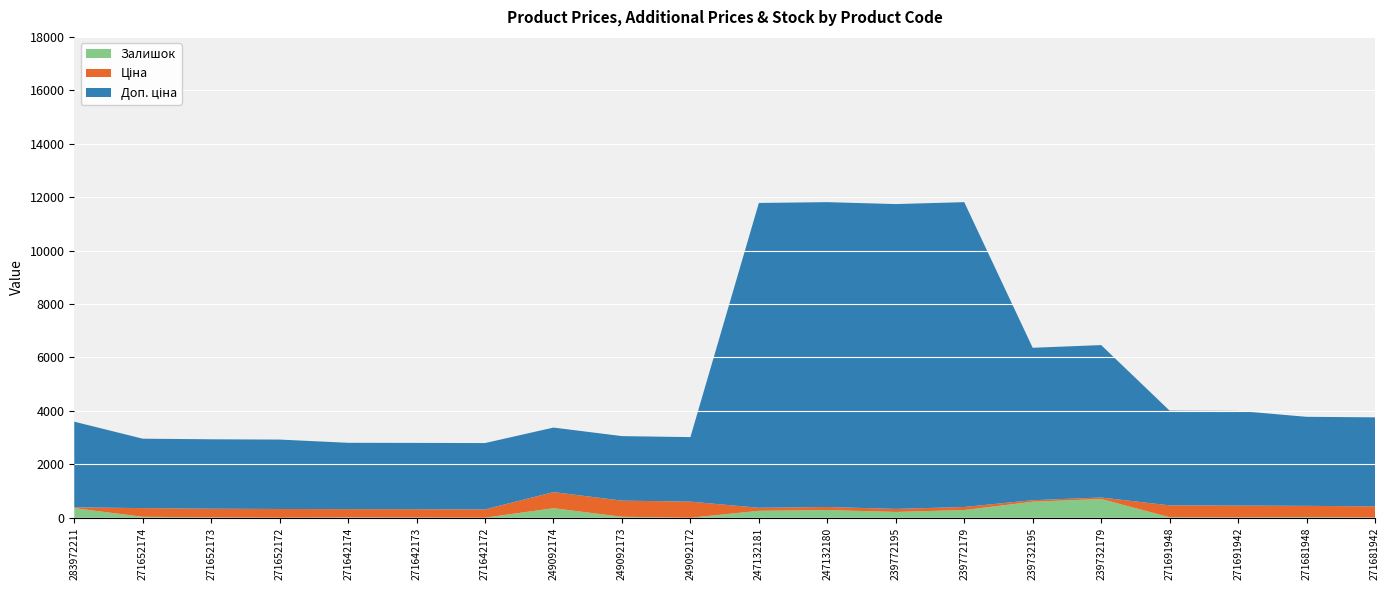

Reading left to right, transcribe all the data shown in this chart.

Ціна: 32.0	324.8	324.8	324.8	310.3	310.3	310.3	603.7	603.7	603.7	114.1	114.1	114.1	114.1	57.0	57.0	443.1	443.1	416.6	416.6
Доп. ціна: 3205.0	2598.3	2598.3	2598.3	2482.4	2482.4	2482.4	2414.8	2414.8	2414.8	11410.0	11410.0	11410.0	11410.0	5705.0	5705.0	3545.0	3545.0	3332.5	3332.5
Залишок: 360.0	37.0	15.0	4.0	14.0	10.0	4.0	358.0	38.0	1.0	260.0	290.0	218.0	290.0	601.0	702.0	22.0	13.0	30.0	10.0